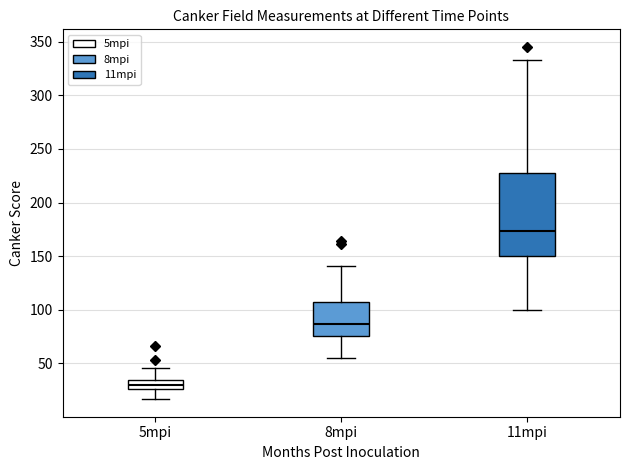

Where is the lower edge of the box for 8mpi on the y-axis? The values are not printed on the chart, so give them approximately, as read against the axis.

75